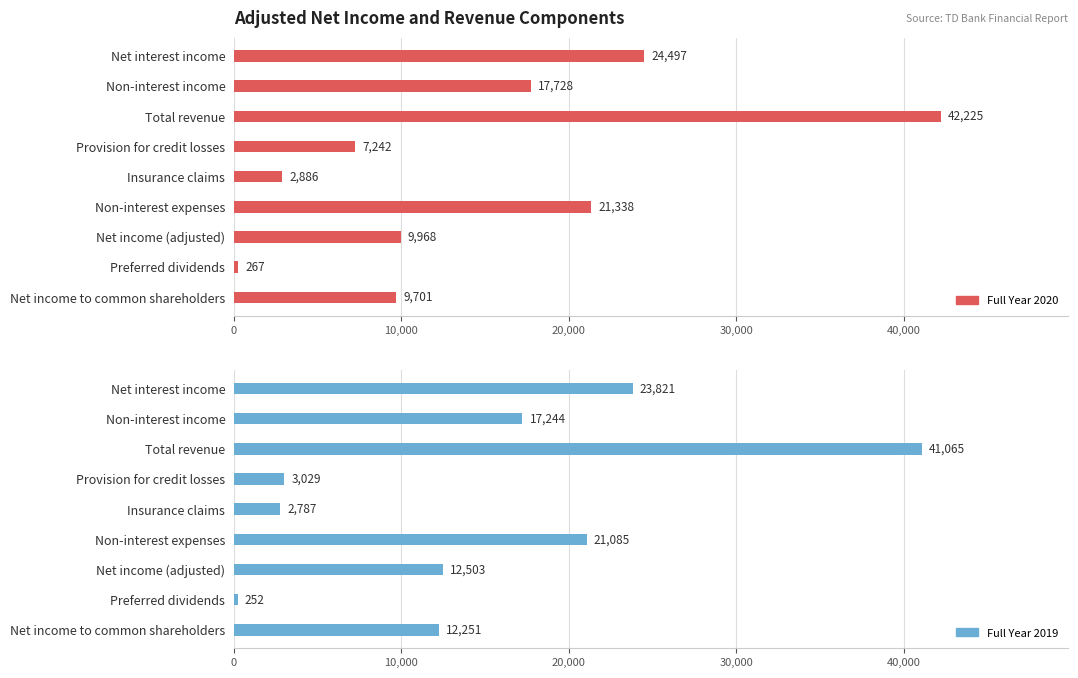

What is the label of the 4th bar from the right?

Non-interest expenses